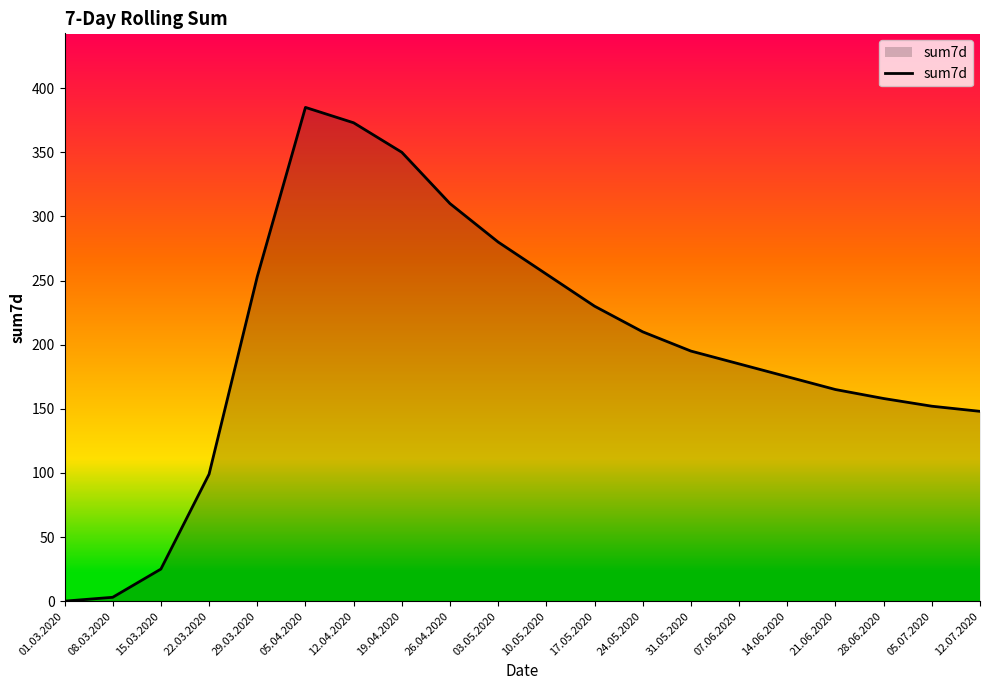

Reading left to right, what are all the values shown in this chart?

0	3	25	99	253	385	373	350	310	280	255	230	210	195	185	175	165	158	152	148